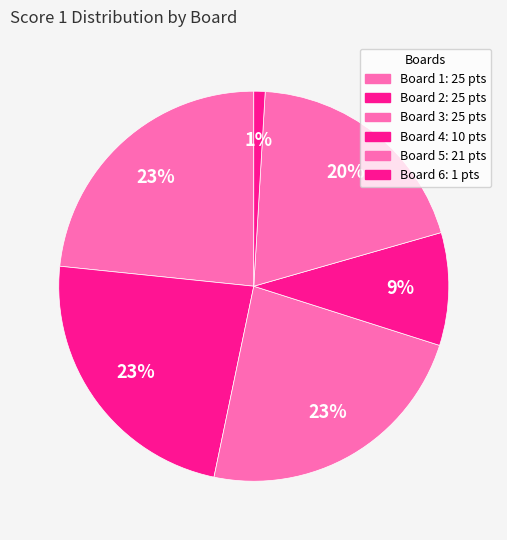

What is the largest slice in the pie chart?

Board 1